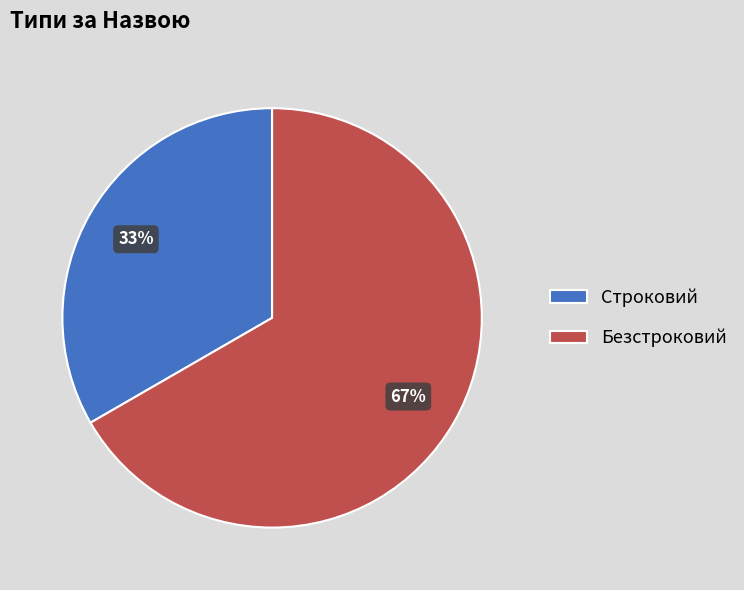

To the nearest percent, what percentage of the pie is Строковий?

33%